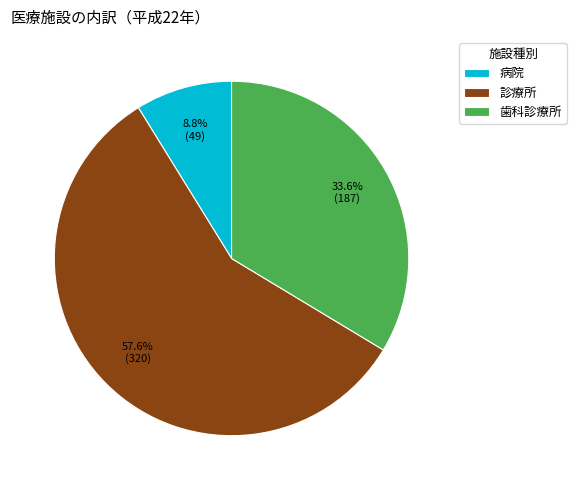

Approximately how many times larger is the value at 診療所 compared to 歯科診療所?

1.7